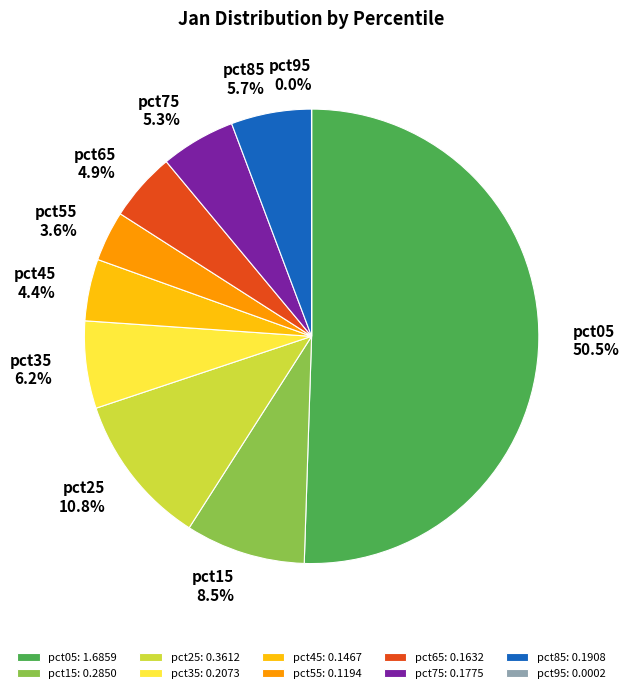

What percentage do pct75 and pct65 together represent?

10.2%